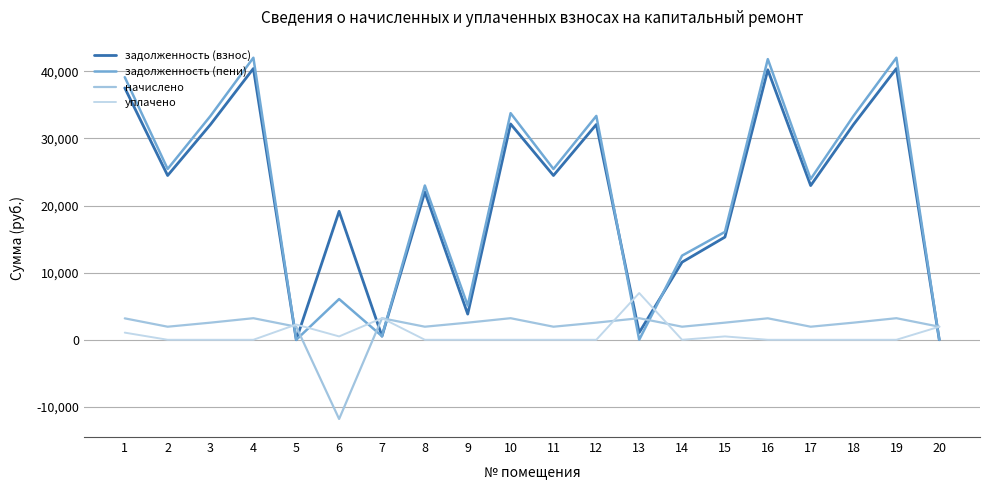

Which series has the widest spread of values?

задолженность (пени)